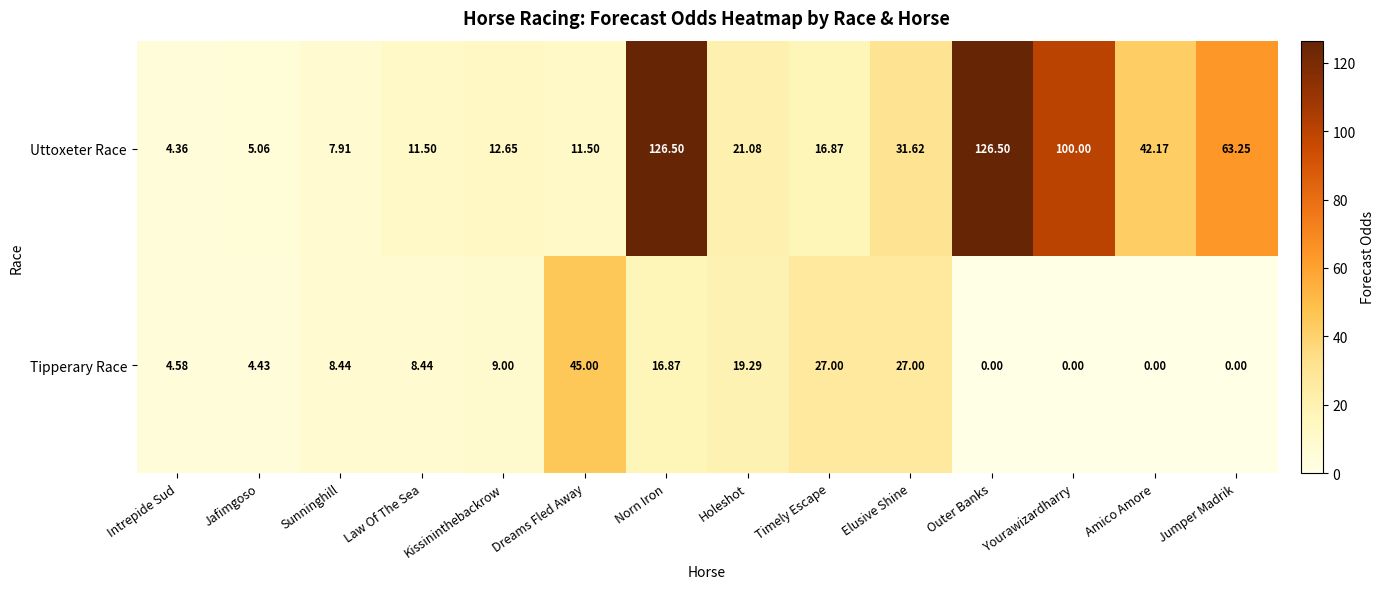

At which label does Uttoxeter Race reach its minimum?

Intrepide Sud